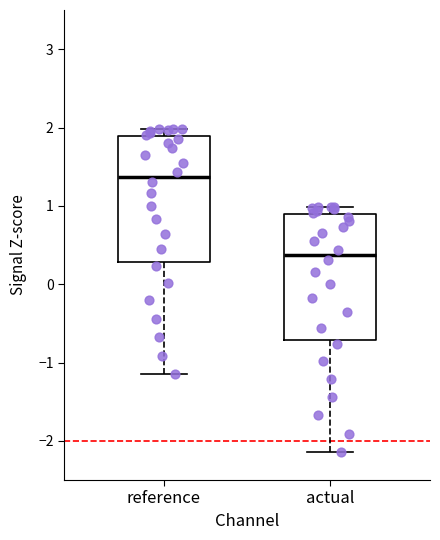

Which box has the lowest median line?

actual